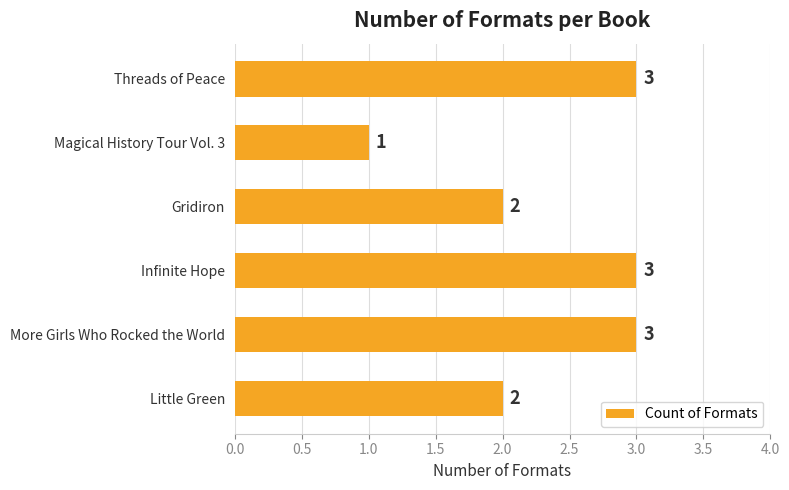

The value at Infinite Hope is 5. True or false?

False